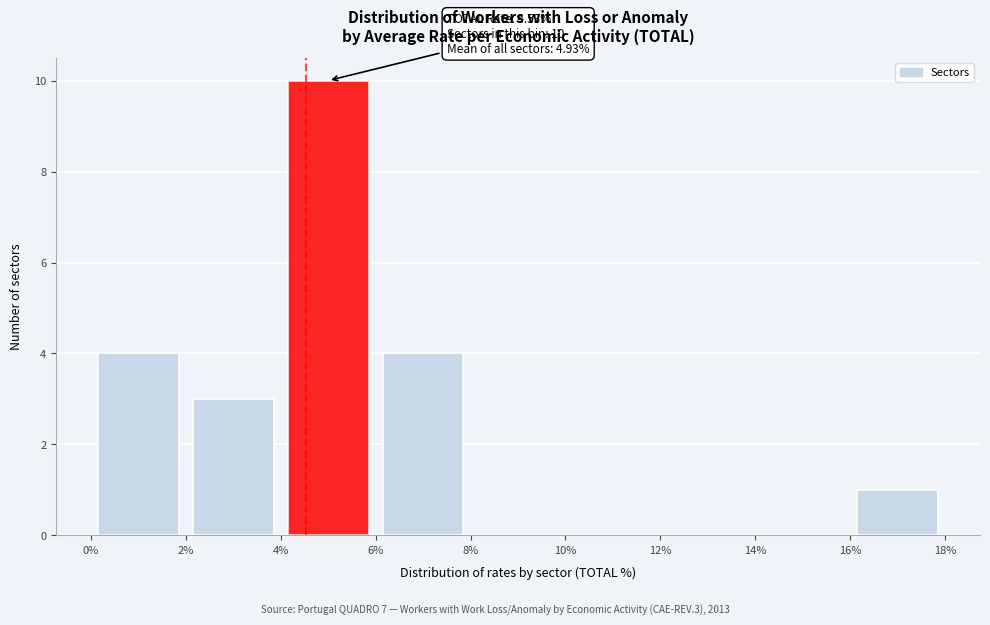

Which range on the x-axis has the tallest bar?

4% to 6%